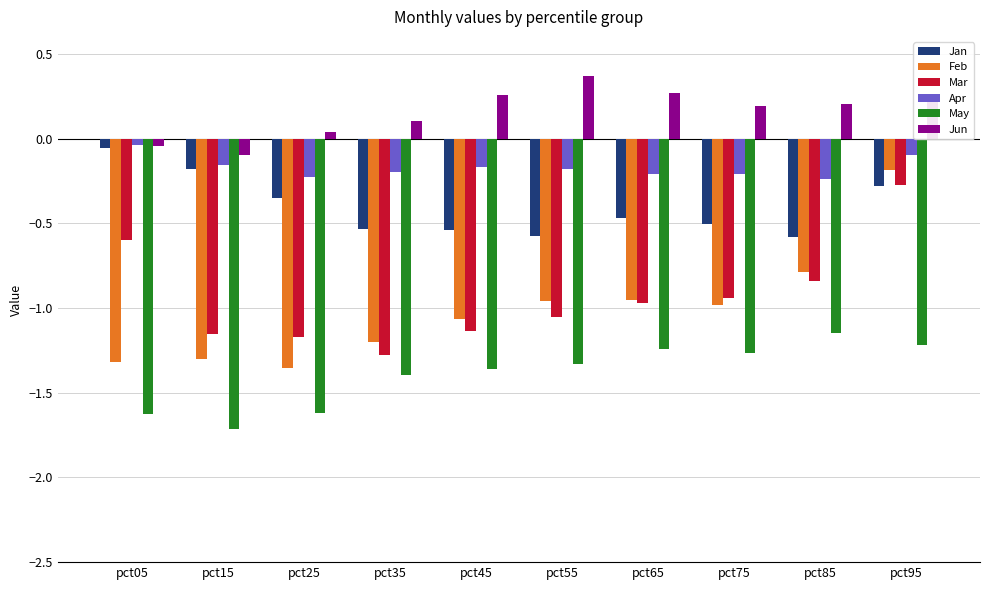

What are all the series names shown in the legend?

Jan, Feb, Mar, Apr, May, Jun